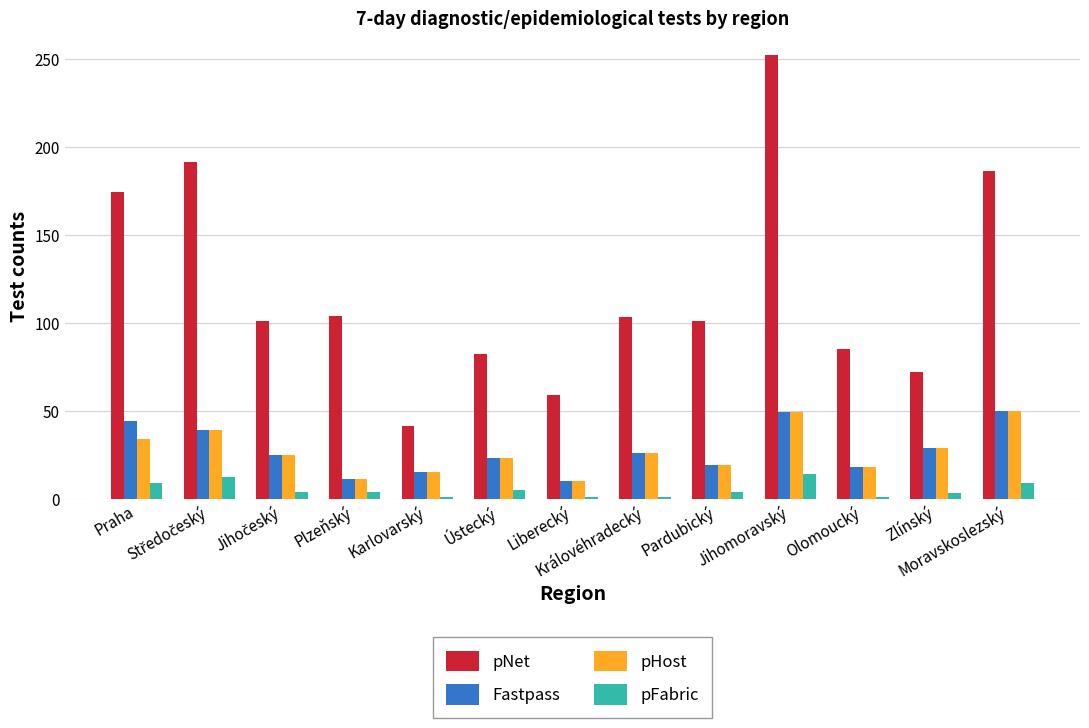

Between Praha and Liberecký, which series saw the biggest shift?

pNet